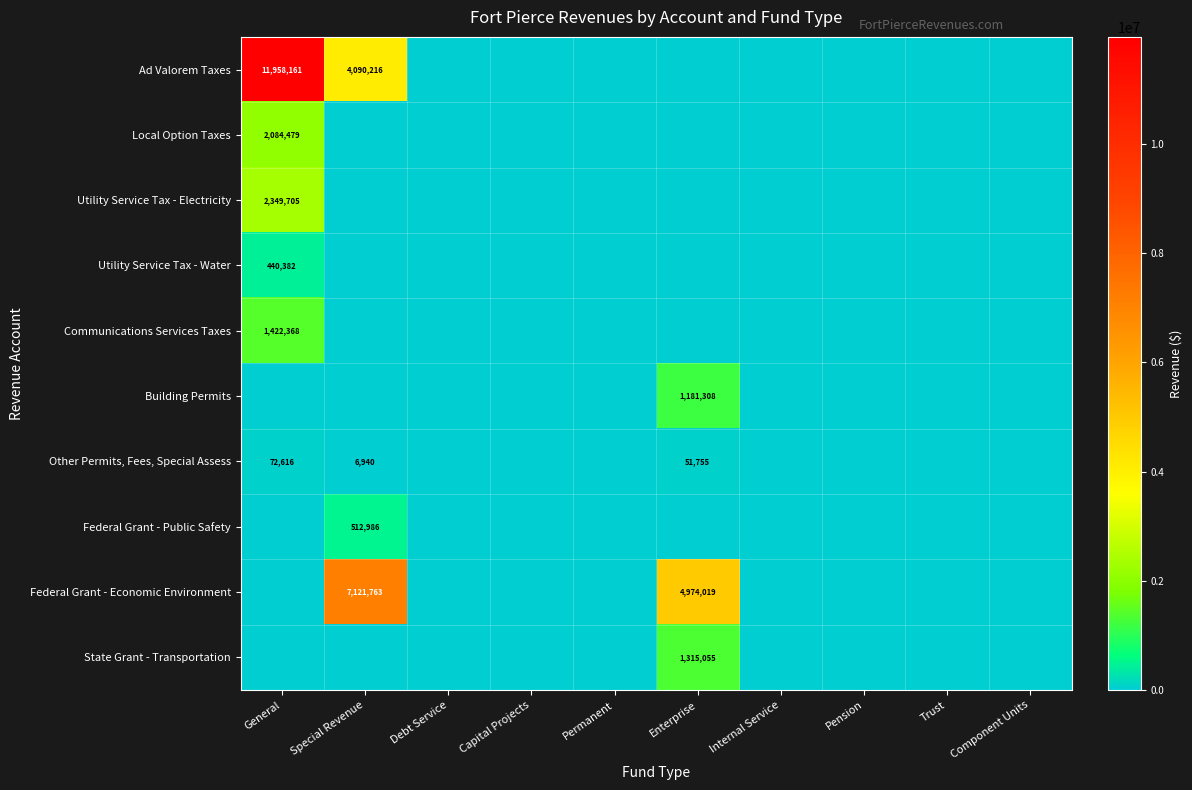

Is it true that Federal Grant - Economic Environment equals 8428728 at Enterprise?

False